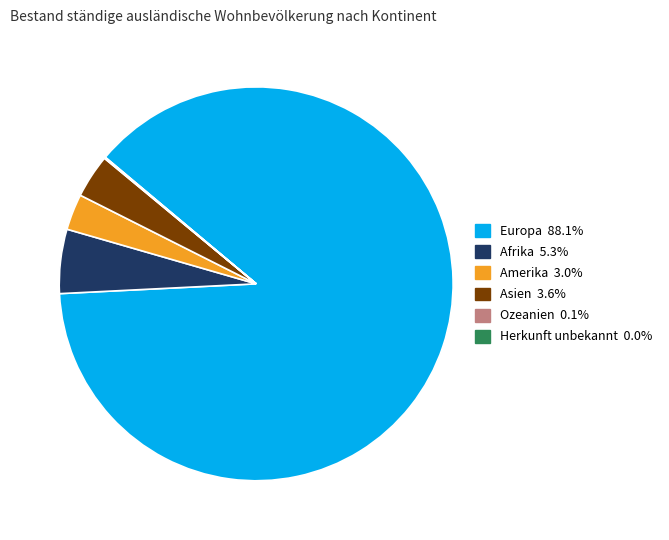

Is there any slice that represents more than half of the pie?

Yes